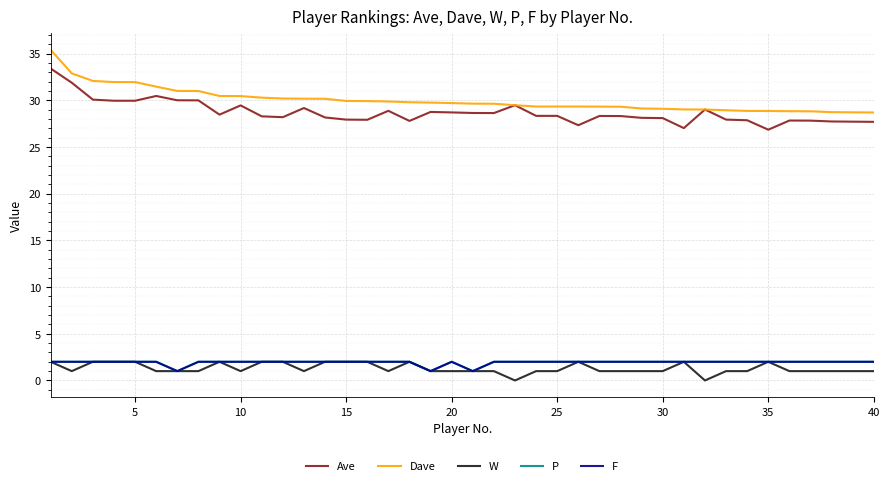

How many P values are between 2 and 3?

37